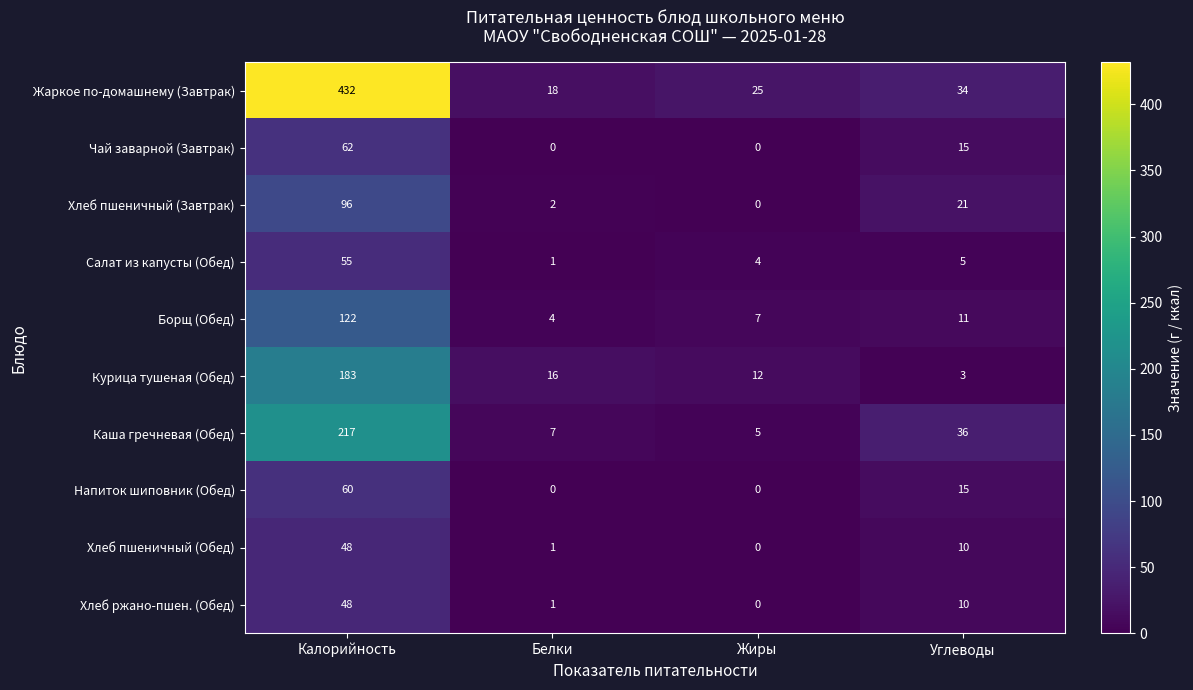

What is the spread (max minus min) of values at Белки?

18